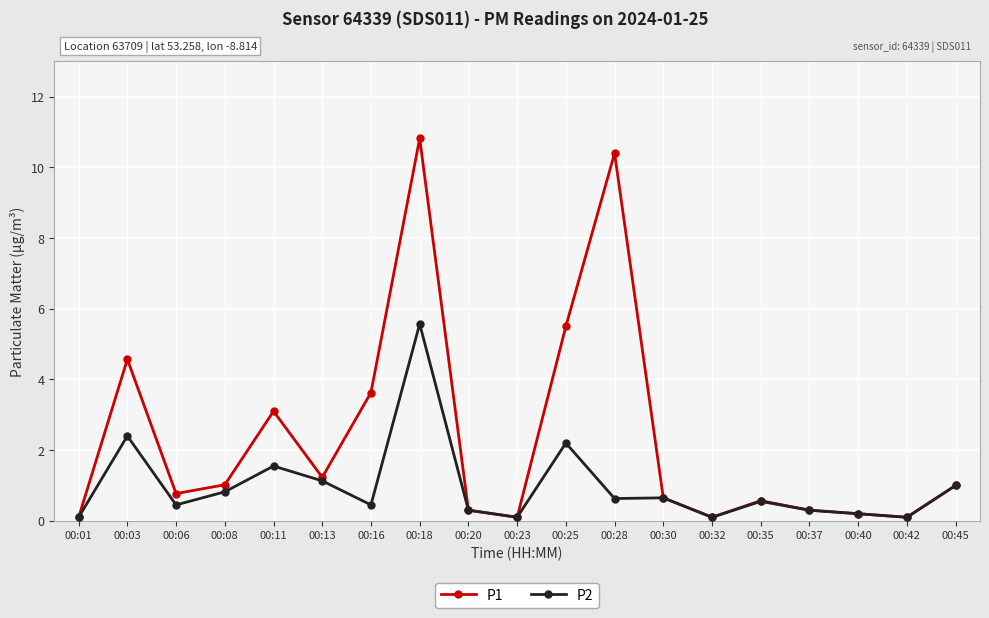

What is the total value across all series at 00:40?

0.4